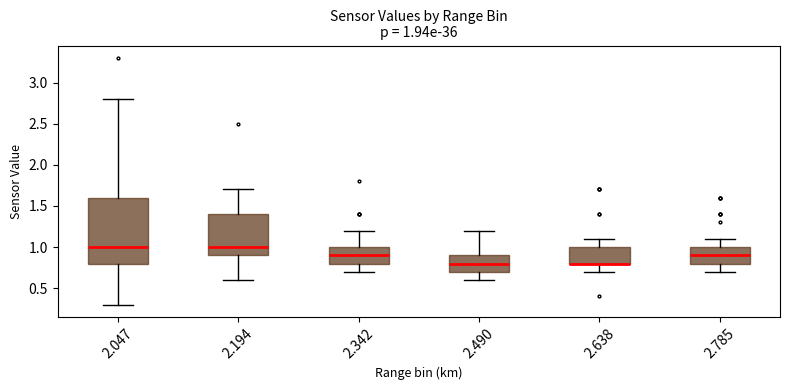

Comparing the boxes themselves (not the whiskers), which one is the tallest?

2.047